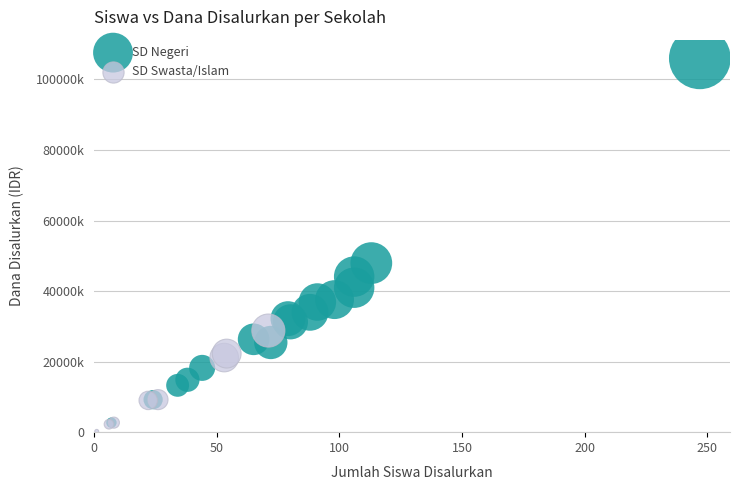

What are all the series names shown in the legend?

SD Negeri, SD Swasta/Islam